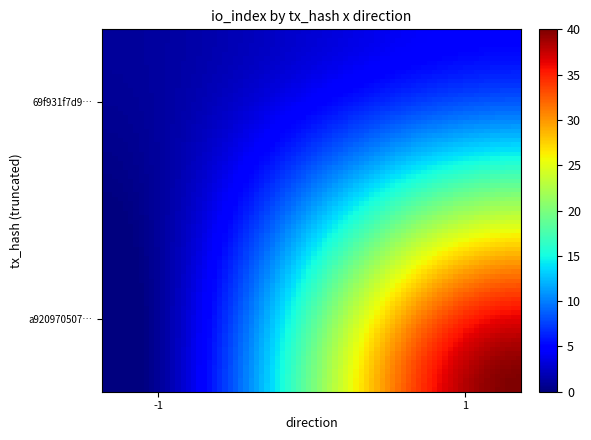

At which category is the sum across all series the highest?

1